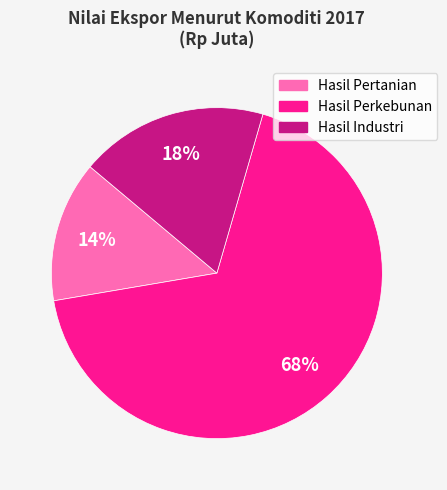

Does Hasil Perkebunan account for over 50% of the chart?

Yes